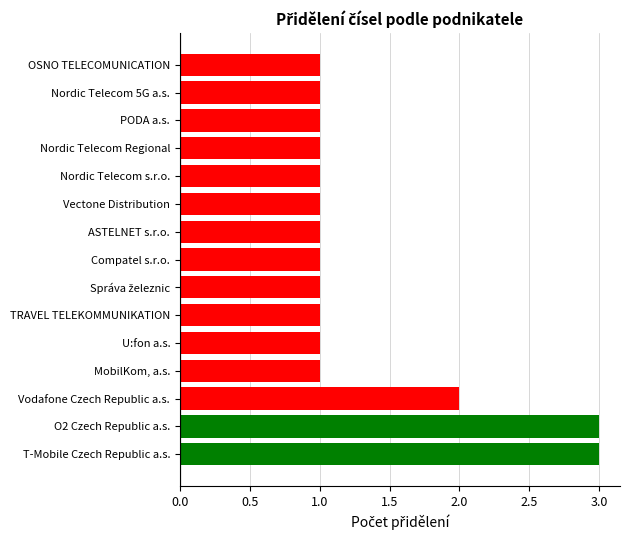

Are the bars grouped side by side (vs. stacked)?

No